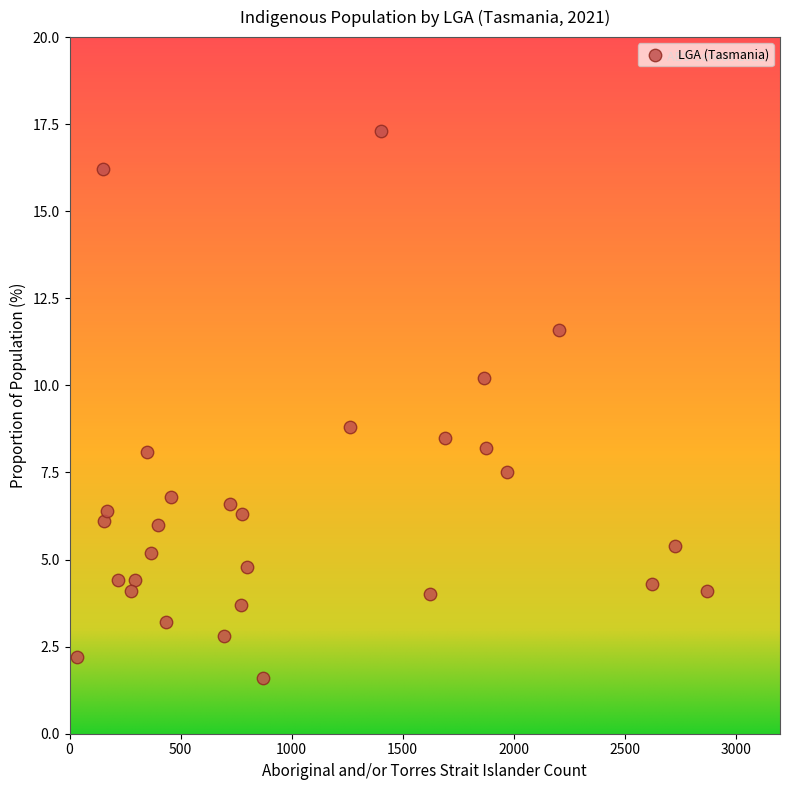

What is the range of Y values (max minus min)?

15.7